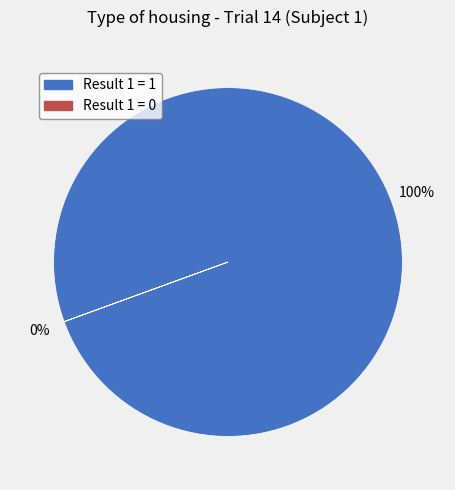

What is the total percentage of Result 1 and Other?

100.0%